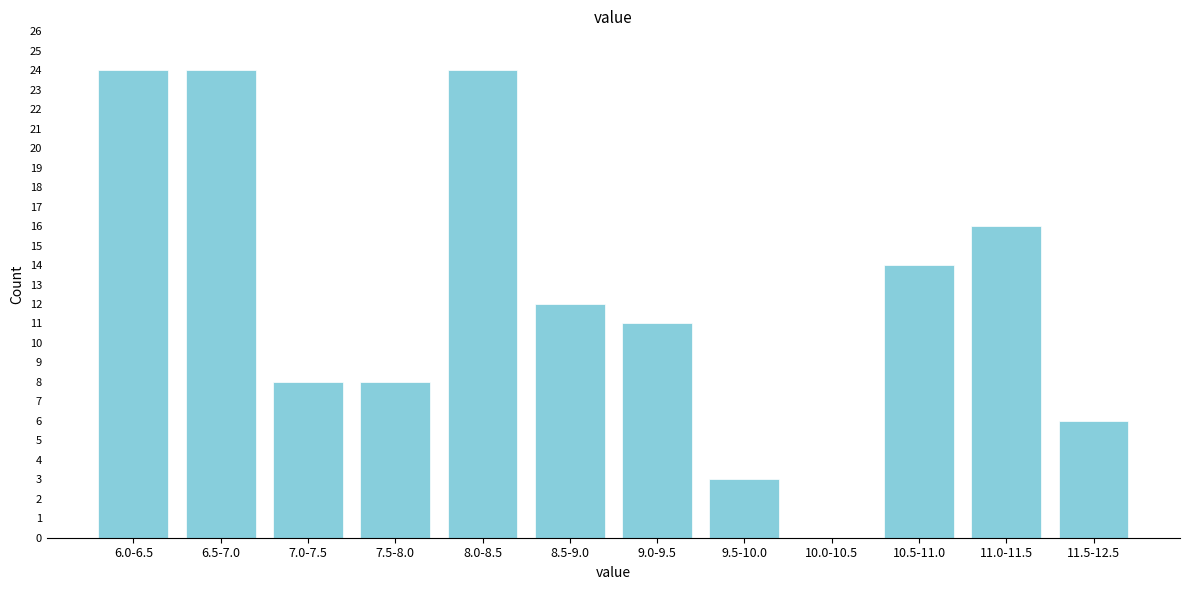

Reading left to right, extract all data points from this chart.

6.0-6.5=24	6.5-7.0=24	7.0-7.5=8	7.5-8.0=8	8.0-8.5=24	8.5-9.0=12	9.0-9.5=11	9.5-10.0=3	10.0-10.5=0	10.5-11.0=14	11.0-11.5=16	11.5-12.5=6